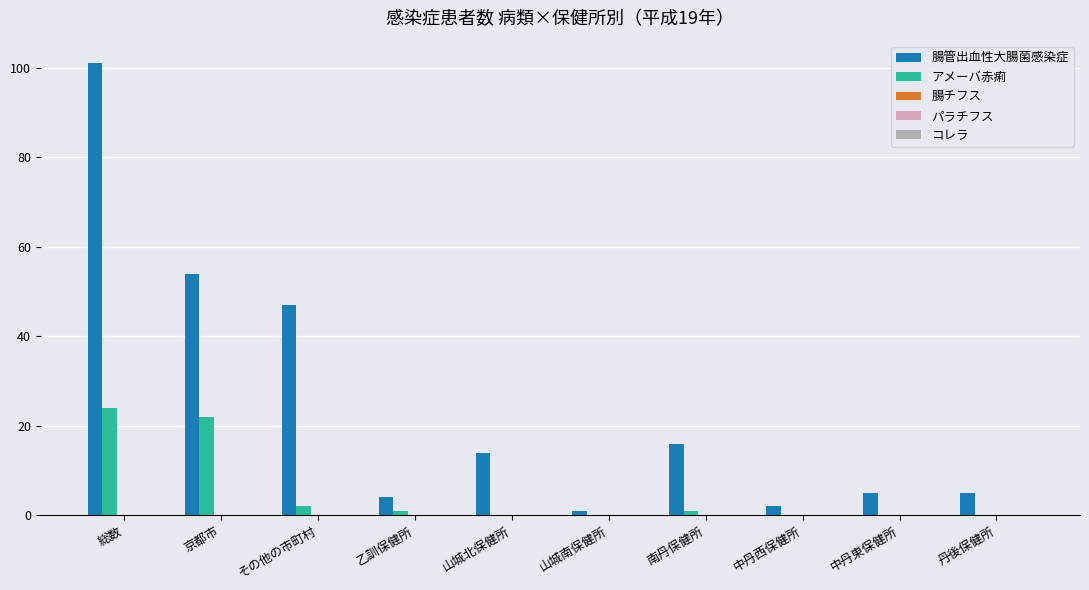

What position from the left is その他の市町村?

3